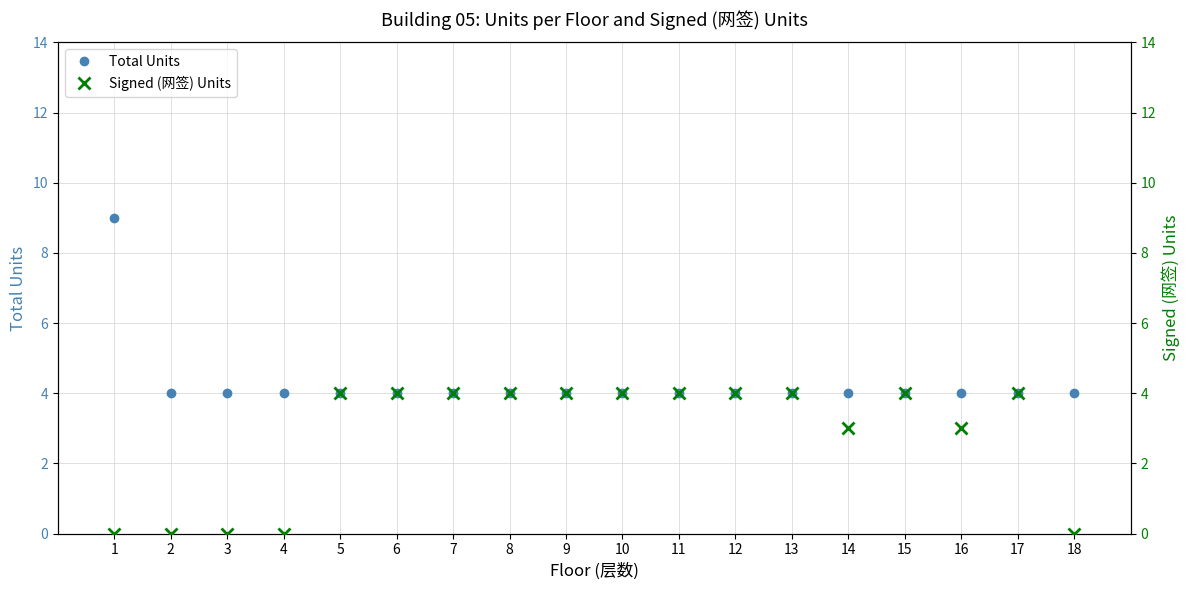

Rank the series by their maximum value, from lowest to highest.

Signed (网签) Units, Total Units